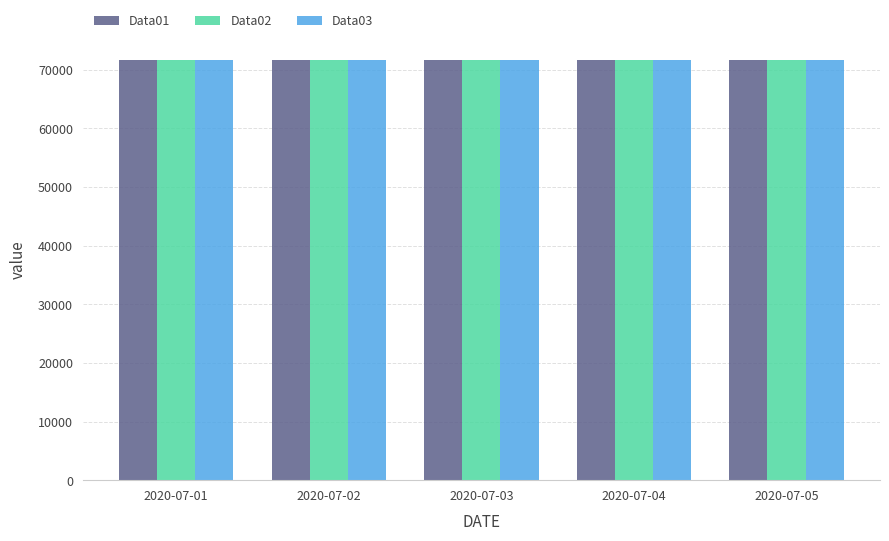

How many values in the Data03 series are below 71619?

2